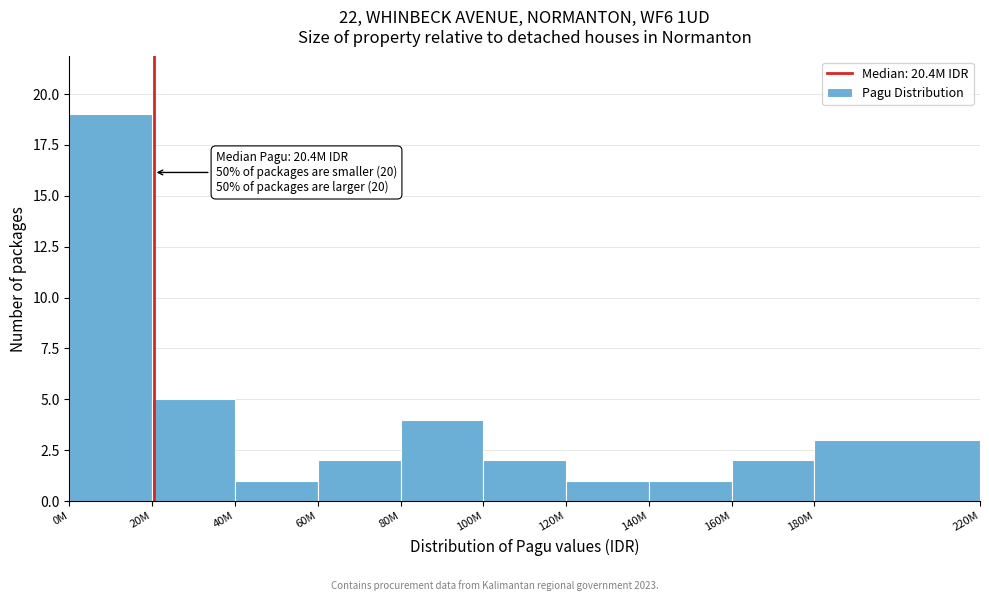

Reading right to left, extract all data points from this chart.

180M=3	160M=2	140M=1	120M=1	100M=2	80M=4	60M=2	40M=1	20M=5	0M=19